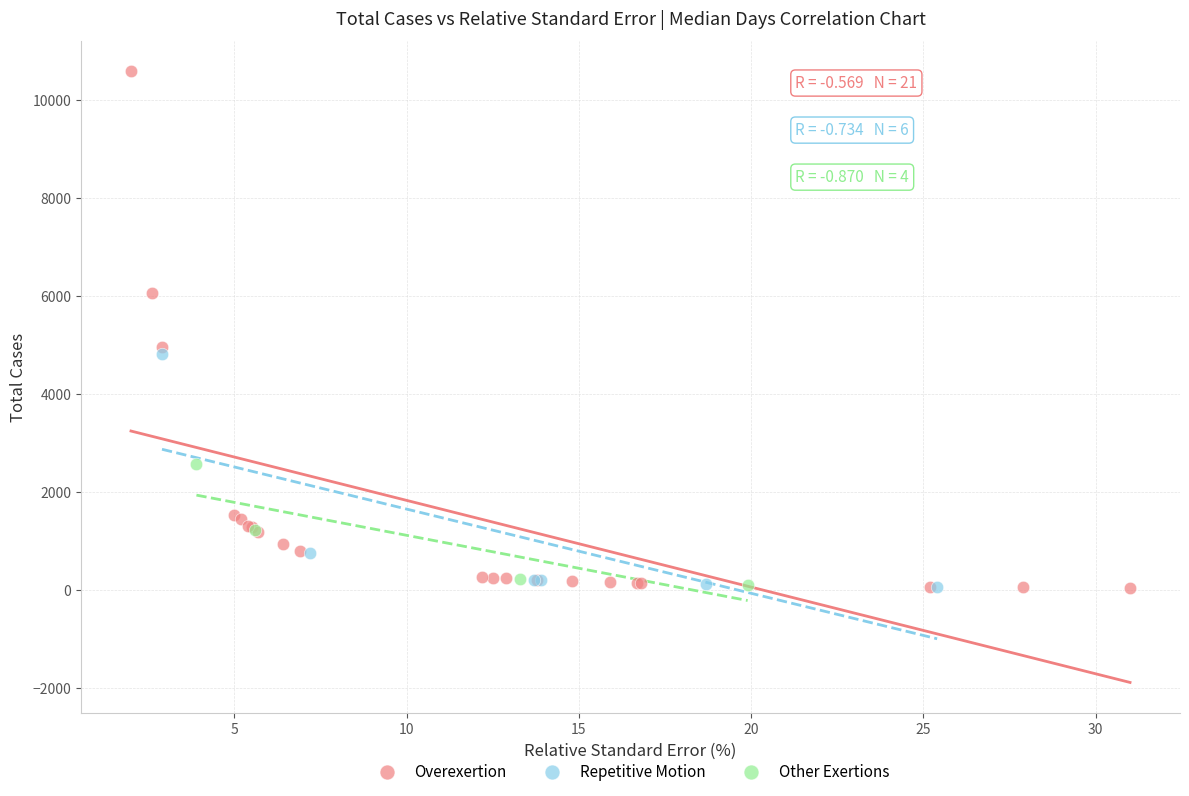

Which series contains the highest Y value?

Overexertion